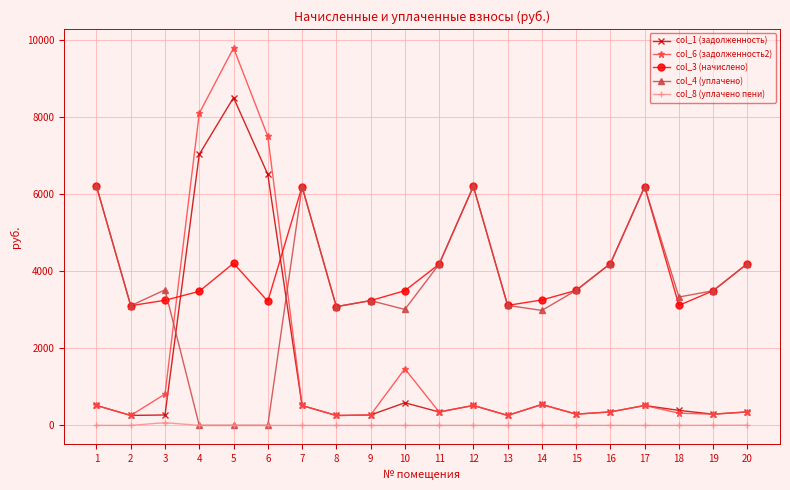

The value of col_3 (начислено) at 8 is 2007.3. True or false?

False